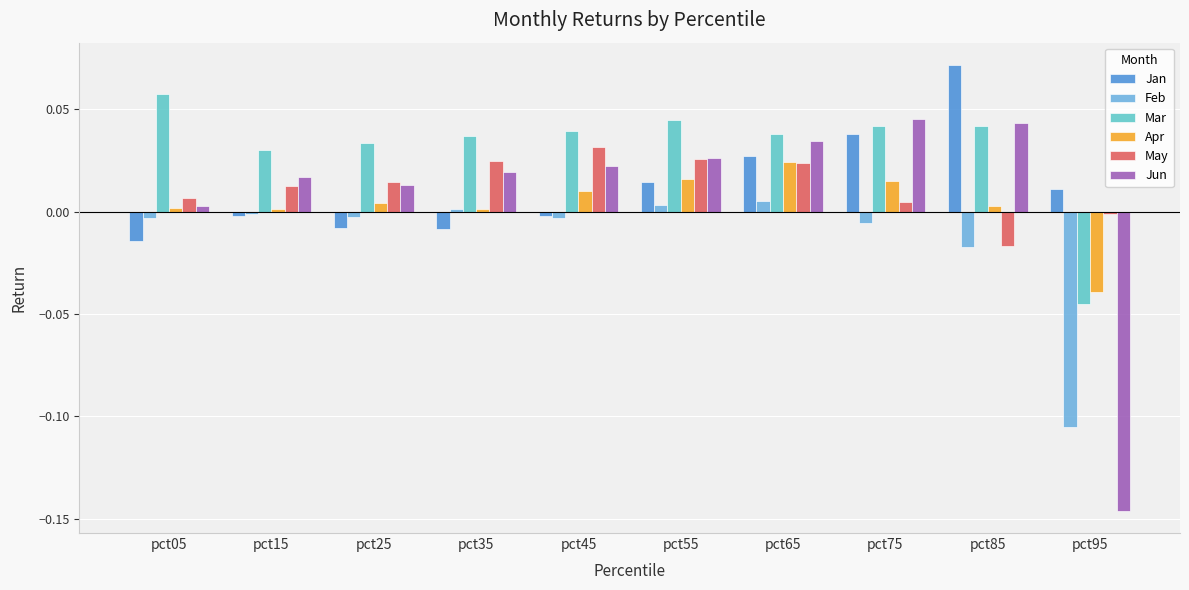

Rank the series by their maximum value, from highest to lowest.

Jan, Mar, Jun, May, Apr, Feb